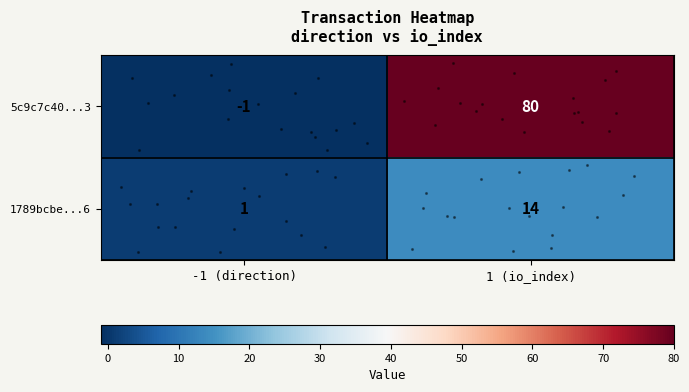

What is the total value across all series at 1 (io_index)?

94